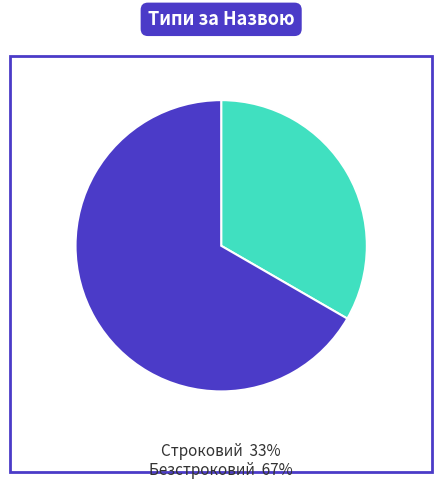

Rank the categories by value from lowest to highest.

Строковий, Безстроковий